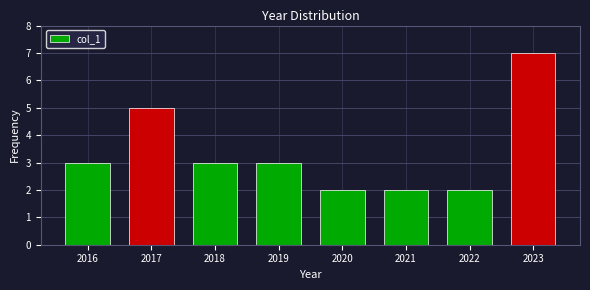

Which range on the x-axis has the tallest bar?

2022.5 to 2023.5